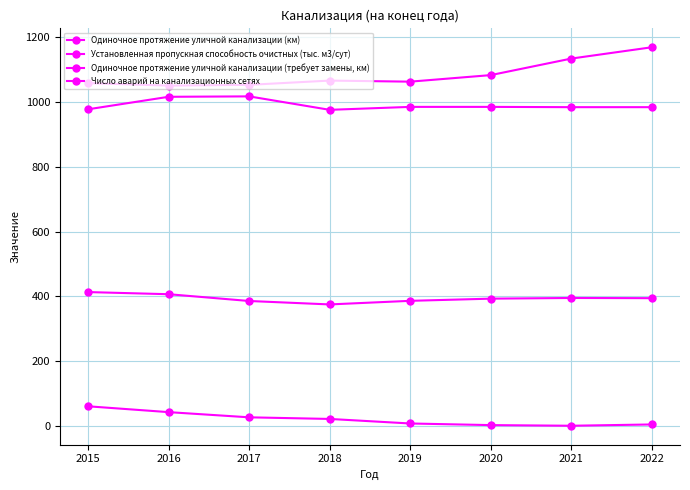

How many categories are shown in the chart?

8